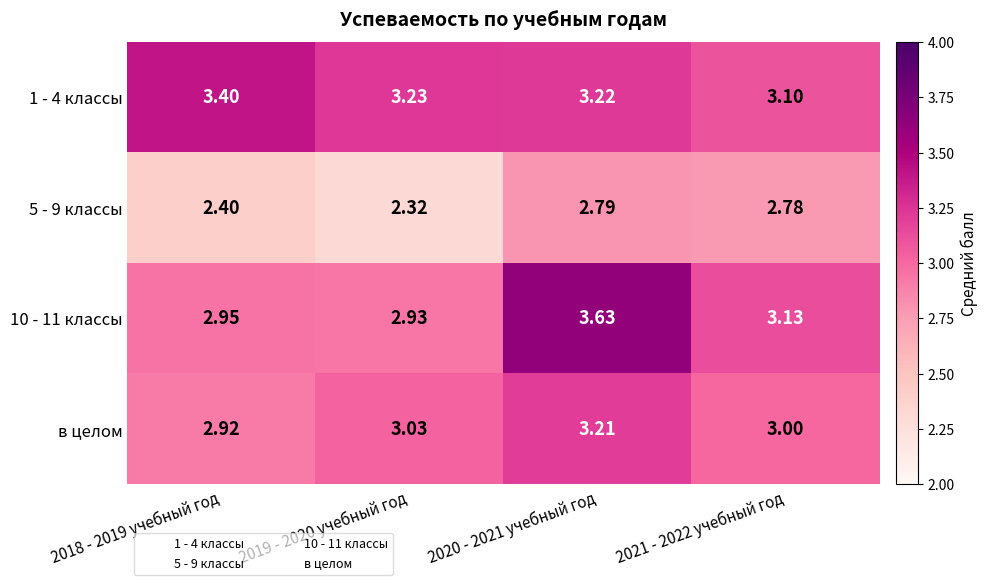

Is the value of 5 - 9 классы at 2019 - 2020 учебный год greater than the value of в целом at 2021 - 2022 учебный год?

No